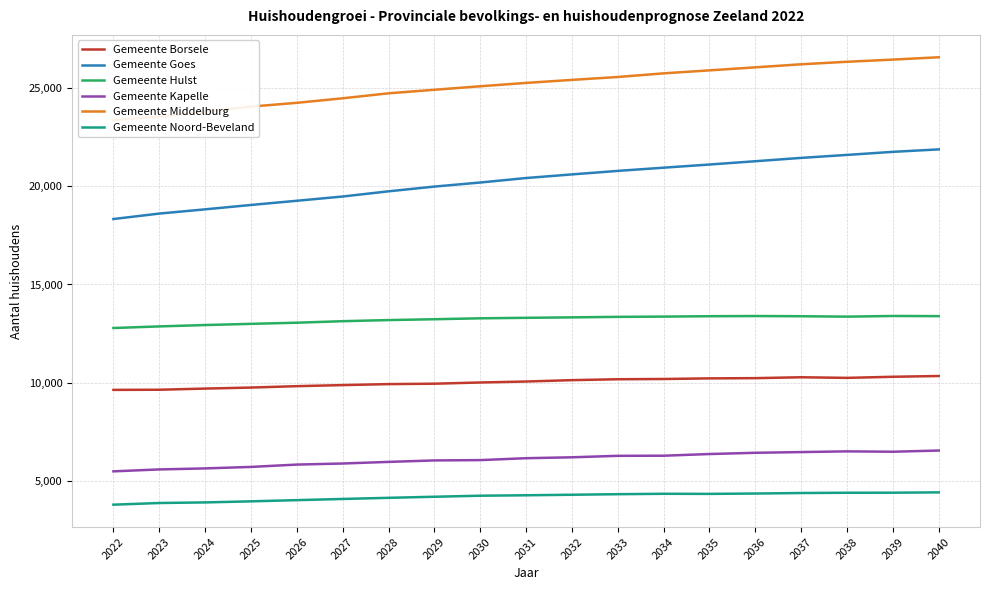

True or false: Gemeente Borsele and Gemeente Kapelle intersect in this chart.

False